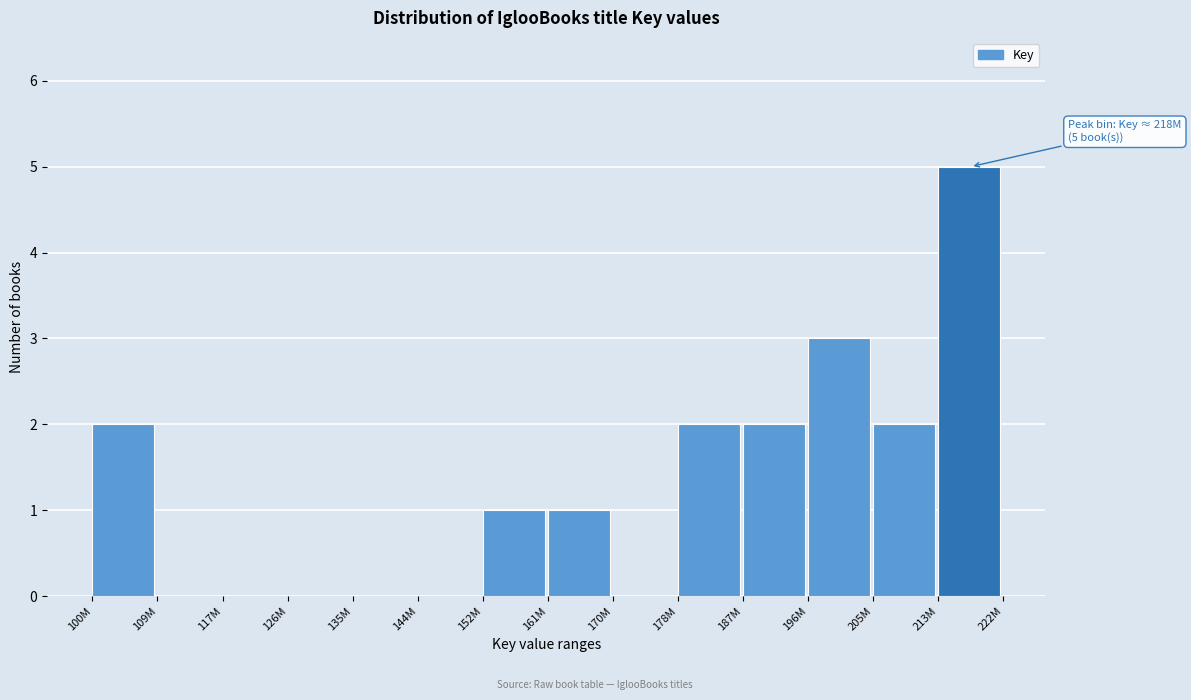

Reading left to right, transcribe all the data shown in this chart.

100M=2	109M=0	117M=0	126M=0	135M=0	144M=0	152M=1	161M=1	170M=0	178M=2	187M=2	196M=3	205M=2	213M=5